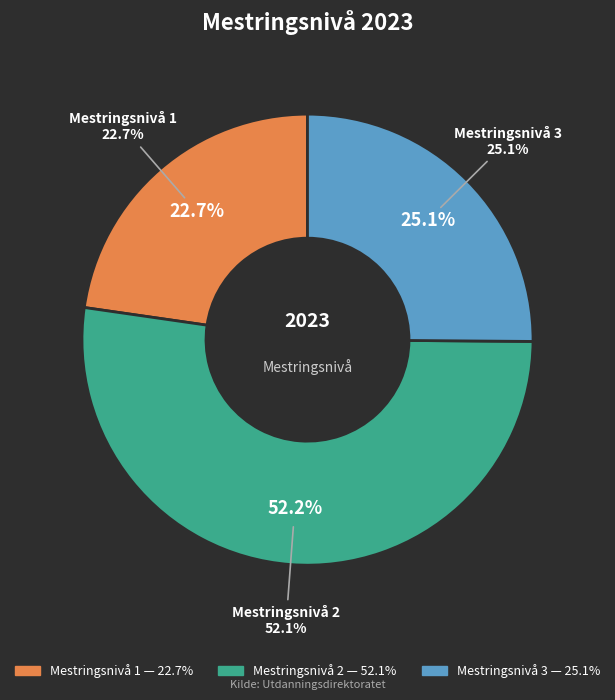

Rank the categories by value from lowest to highest.

Mestringsnivå 1, Mestringsnivå 3, Mestringsnivå 2